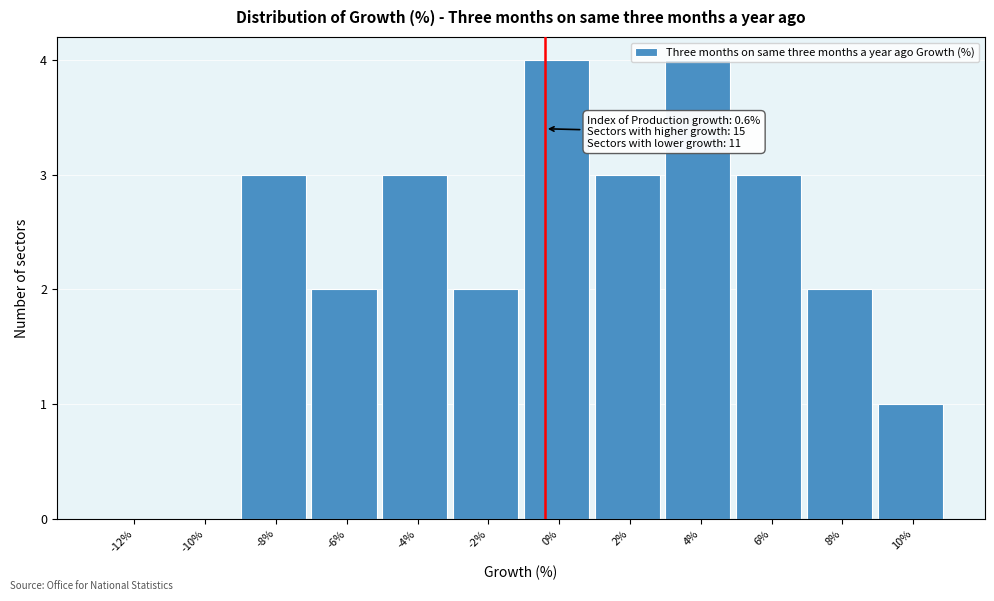

What is the sum of all values?

27